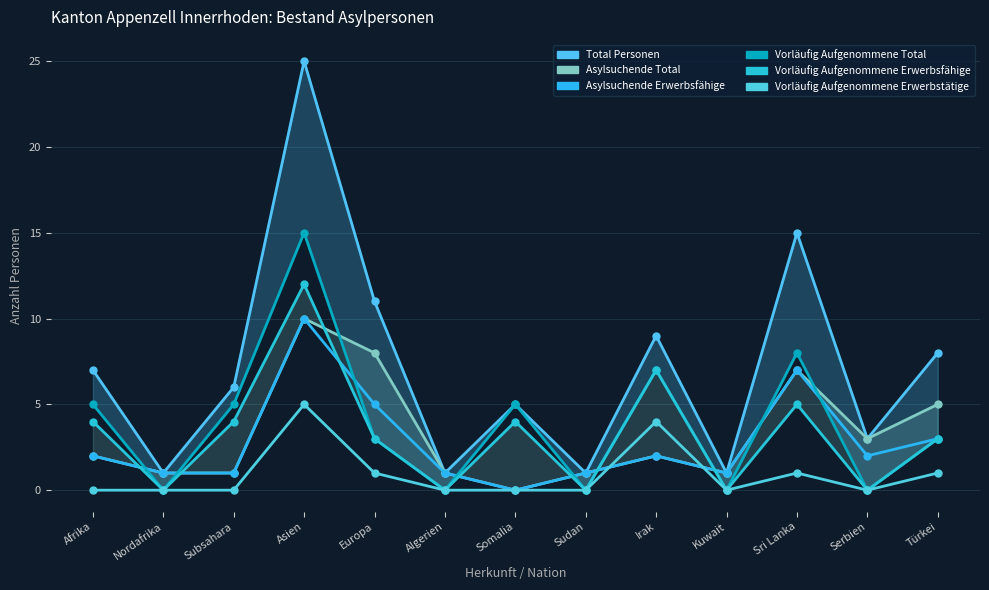

True or false: Vorläufig Aufgenommene Total and Vorläufig Aufgenommene Erwerbstätige intersect in this chart.

False